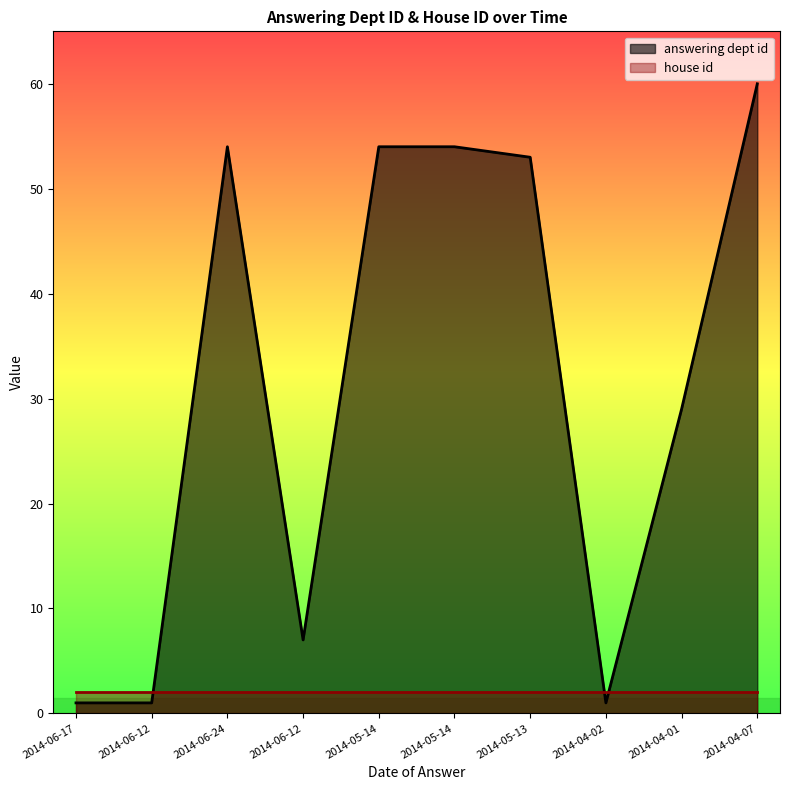

Where is the data nearest to the value 30?

2014-04-01